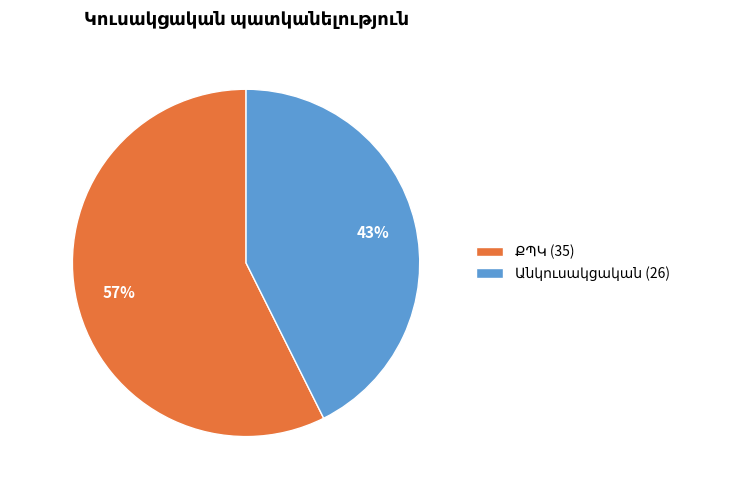

Is there a majority slice in this chart?

Yes